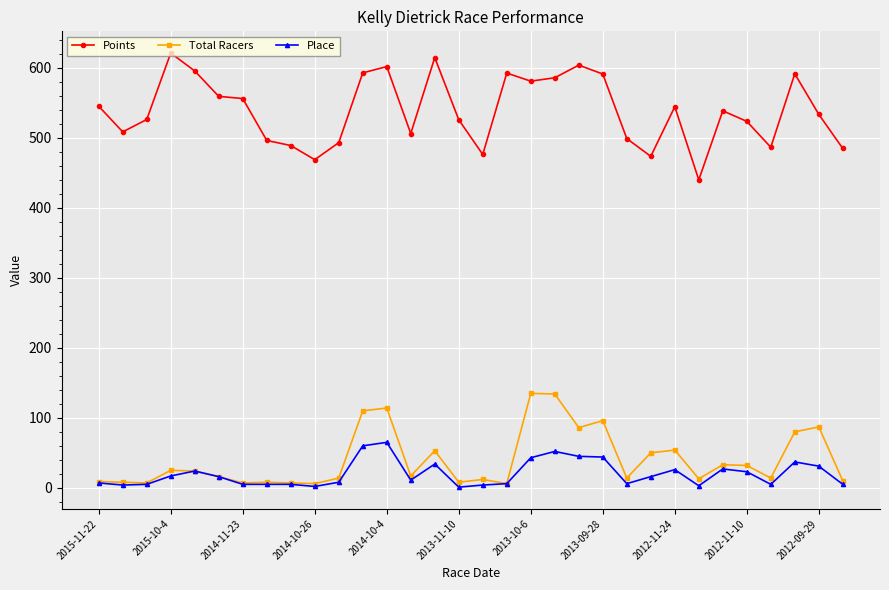

True or false: Points and Place cross at least once.

False